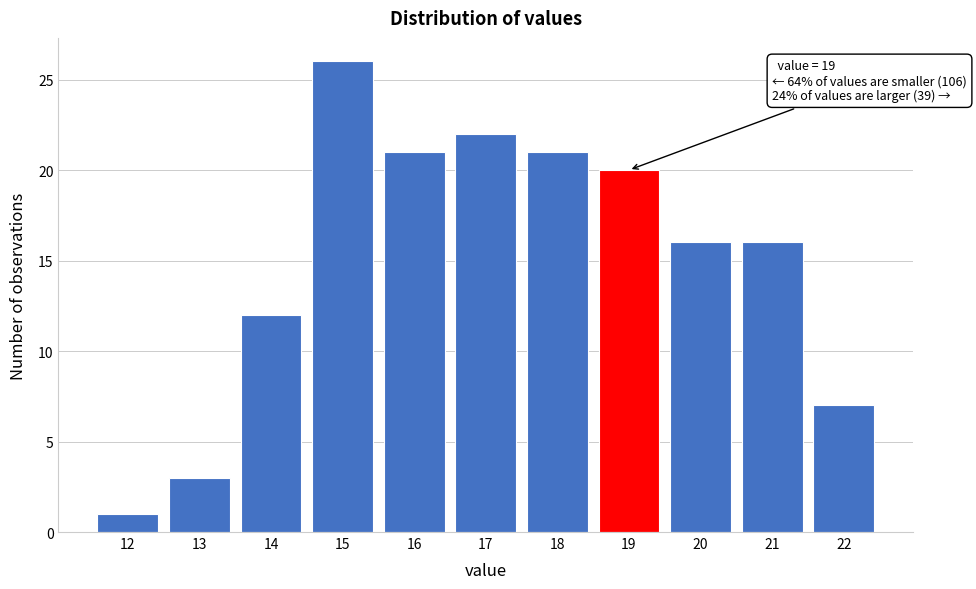

Which range on the x-axis has the tallest bar?

14.5 to 15.5